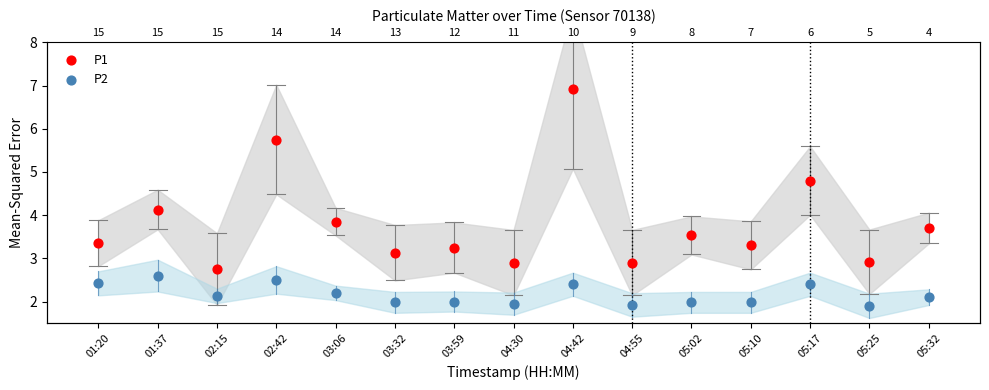

What are all the series names shown in the legend?

P1, P2